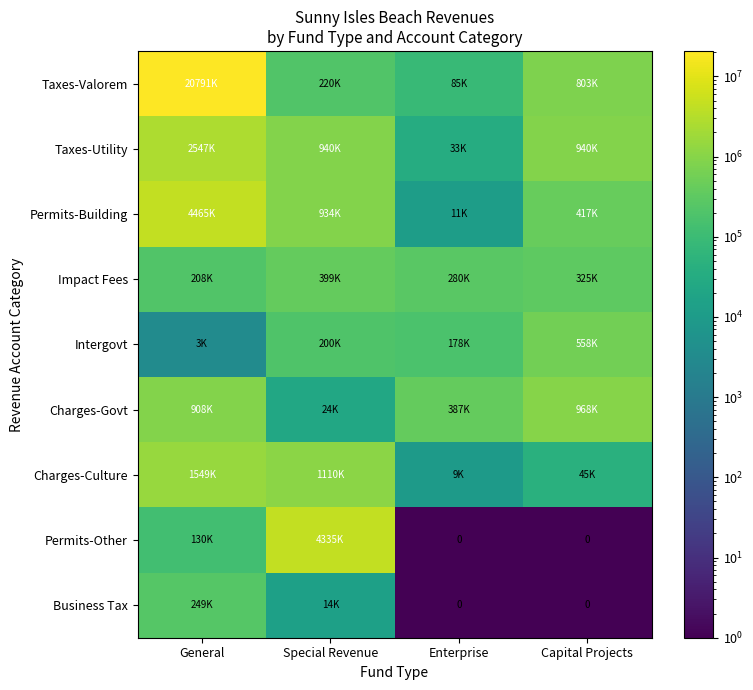

At which label does Intergovt first exceed 200000?

Capital Projects